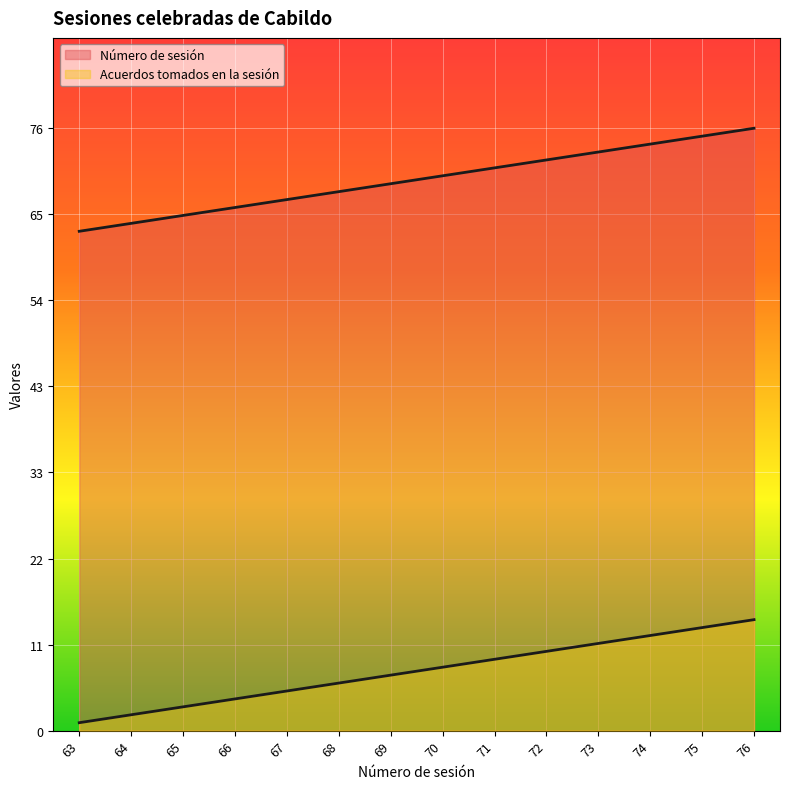

How many lines are shown in the chart?

2